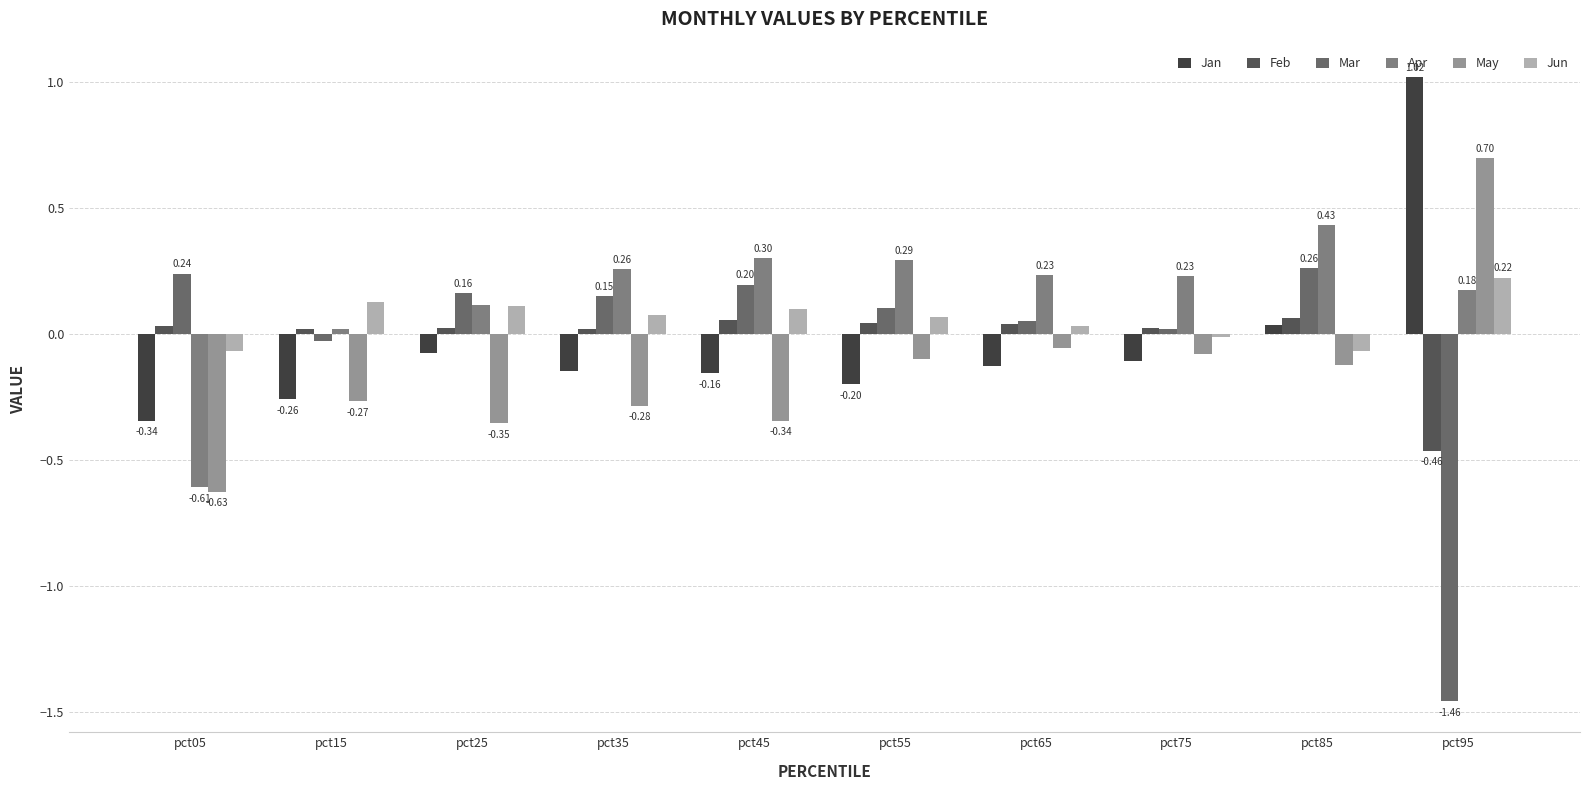

Reading right to left, list all the values displayed in this chart.

Jan: pct95=1.0	pct85=0.0	pct75=-0.1	pct65=-0.1	pct55=-0.2	pct45=-0.2	pct35=-0.1	pct25=-0.1	pct15=-0.3	pct05=-0.3
Feb: pct95=-0.5	pct85=0.1	pct75=0.0	pct65=0.0	pct55=0.0	pct45=0.1	pct35=0.0	pct25=0.0	pct15=0.0	pct05=0.0
Mar: pct95=-1.5	pct85=0.3	pct75=0.0	pct65=0.1	pct55=0.1	pct45=0.2	pct35=0.2	pct25=0.2	pct15=-0.0	pct05=0.2
Apr: pct95=0.2	pct85=0.4	pct75=0.2	pct65=0.2	pct55=0.3	pct45=0.3	pct35=0.3	pct25=0.1	pct15=0.0	pct05=-0.6
May: pct95=0.7	pct85=-0.1	pct75=-0.1	pct65=-0.1	pct55=-0.1	pct45=-0.3	pct35=-0.3	pct25=-0.4	pct15=-0.3	pct05=-0.6
Jun: pct95=0.2	pct85=-0.1	pct75=-0.0	pct65=0.0	pct55=0.1	pct45=0.1	pct35=0.1	pct25=0.1	pct15=0.1	pct05=-0.1